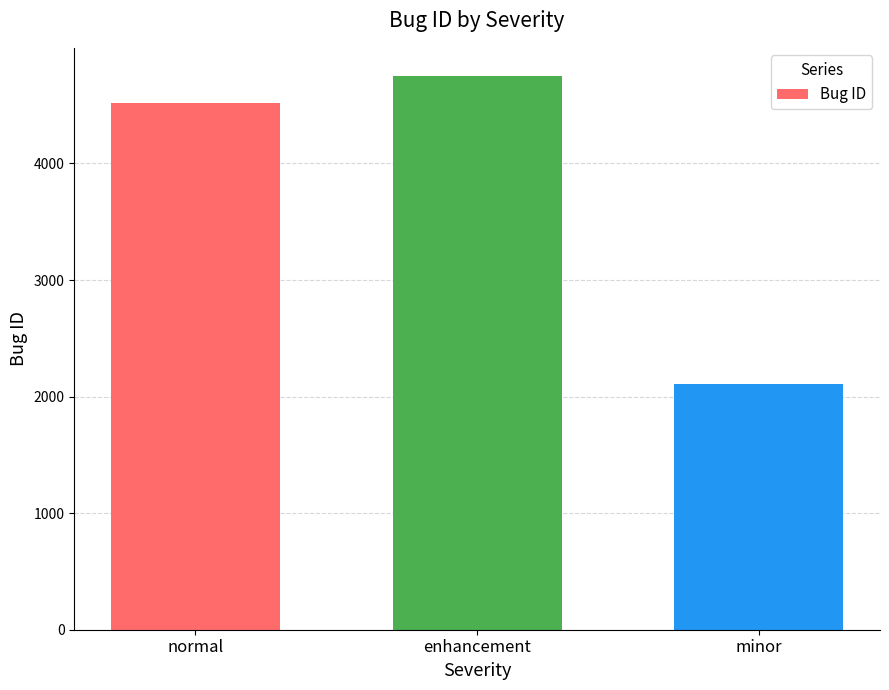

Reading left to right, what are all the values shown in this chart?

4515	4754	2105